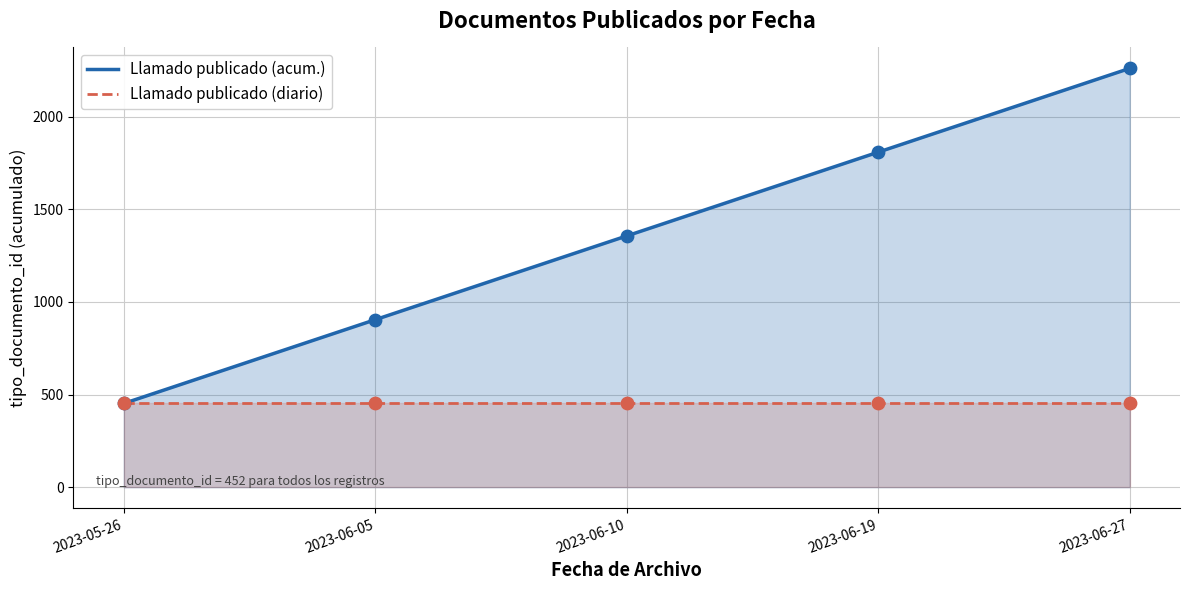

Which series has the largest Y range (max minus min)?

Llamado publicado (acum.)